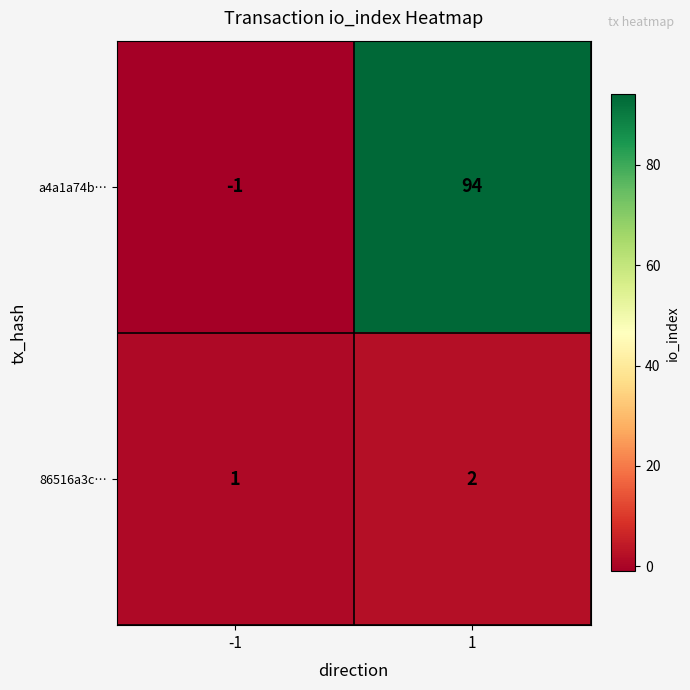

List the labels in order of a4a1a74b… value, largest first.

1, -1